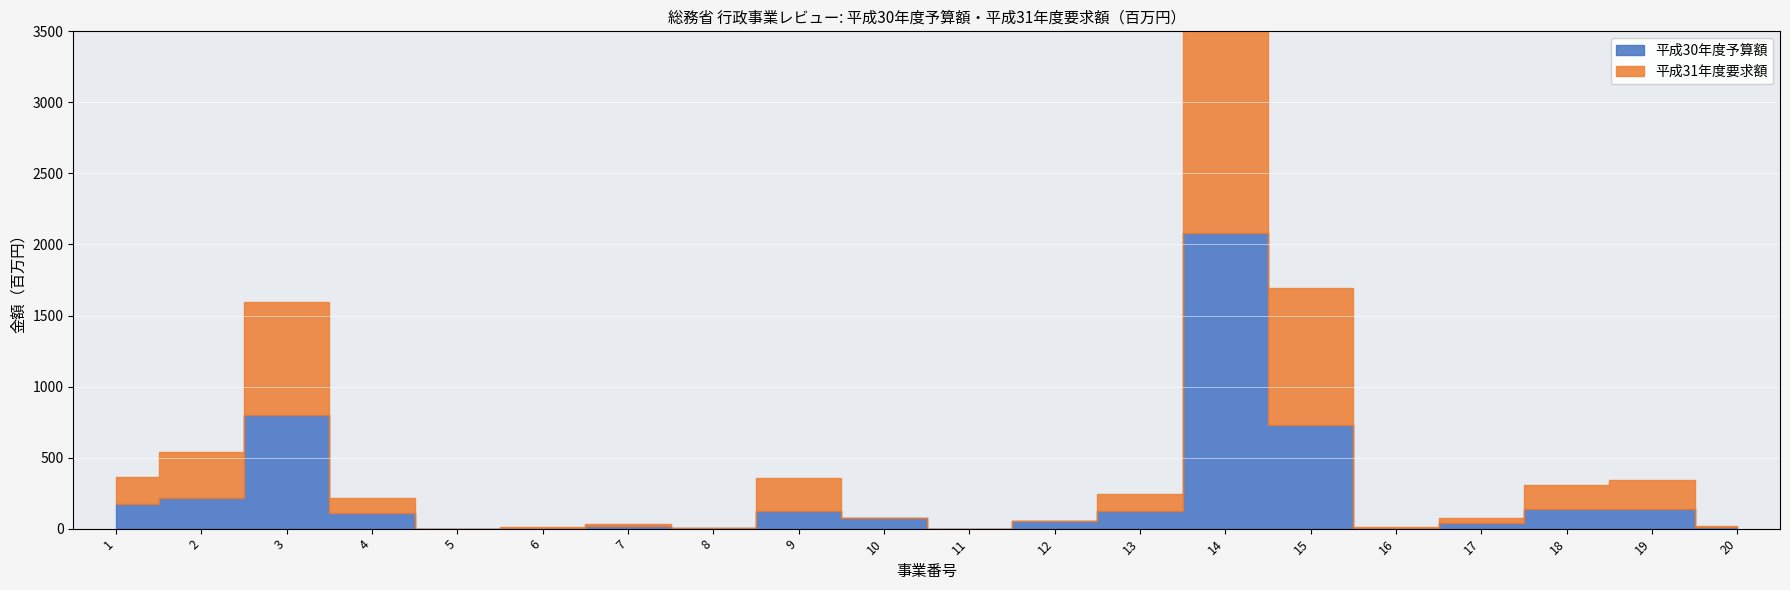

Reading left to right, list all the values displayed in this chart.

平成30年度予算額: 1=170	2=216	3=802	4=112	5=0	6=6	7=20	8=2	9=126	10=78	11=0	12=52	13=123	14=2080	15=727	16=5	17=39	18=137	19=135	20=11
平成31年度要求額: 1=192	2=323	3=793	4=106	5=0	6=6	7=15	8=2	9=230	10=0	11=0	12=0	13=123	14=2652	15=969	16=5	17=39	18=169	19=204	20=11